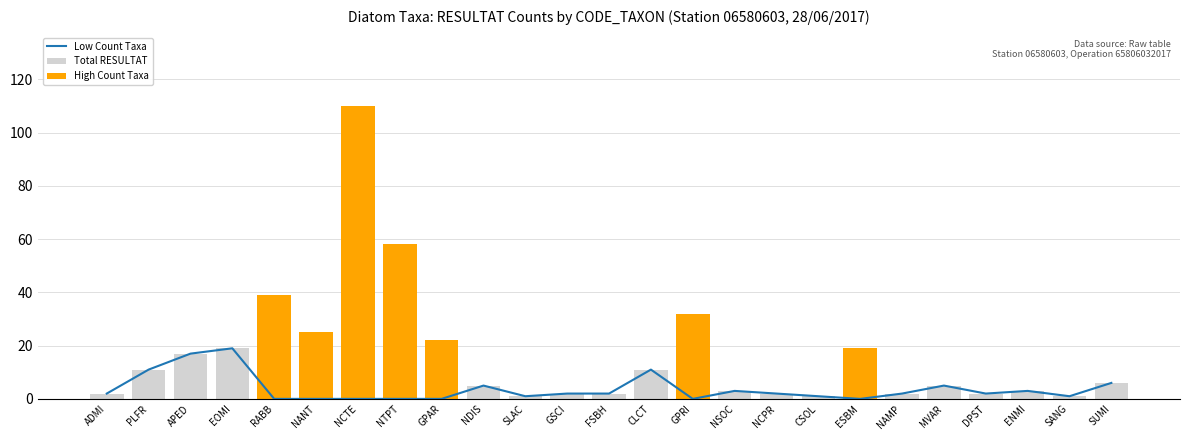

Which series has the largest range (max minus min)?

High Count Taxa